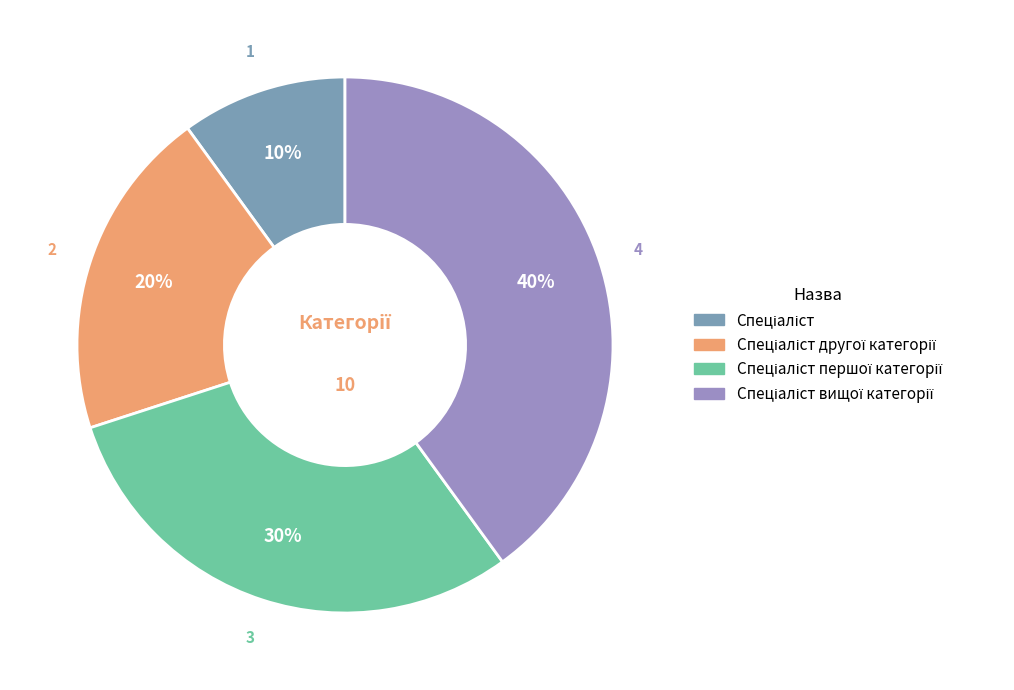

Do Спеціаліст вищої категорії and Спеціаліст другої категорії together represent more than half of the pie?

Yes